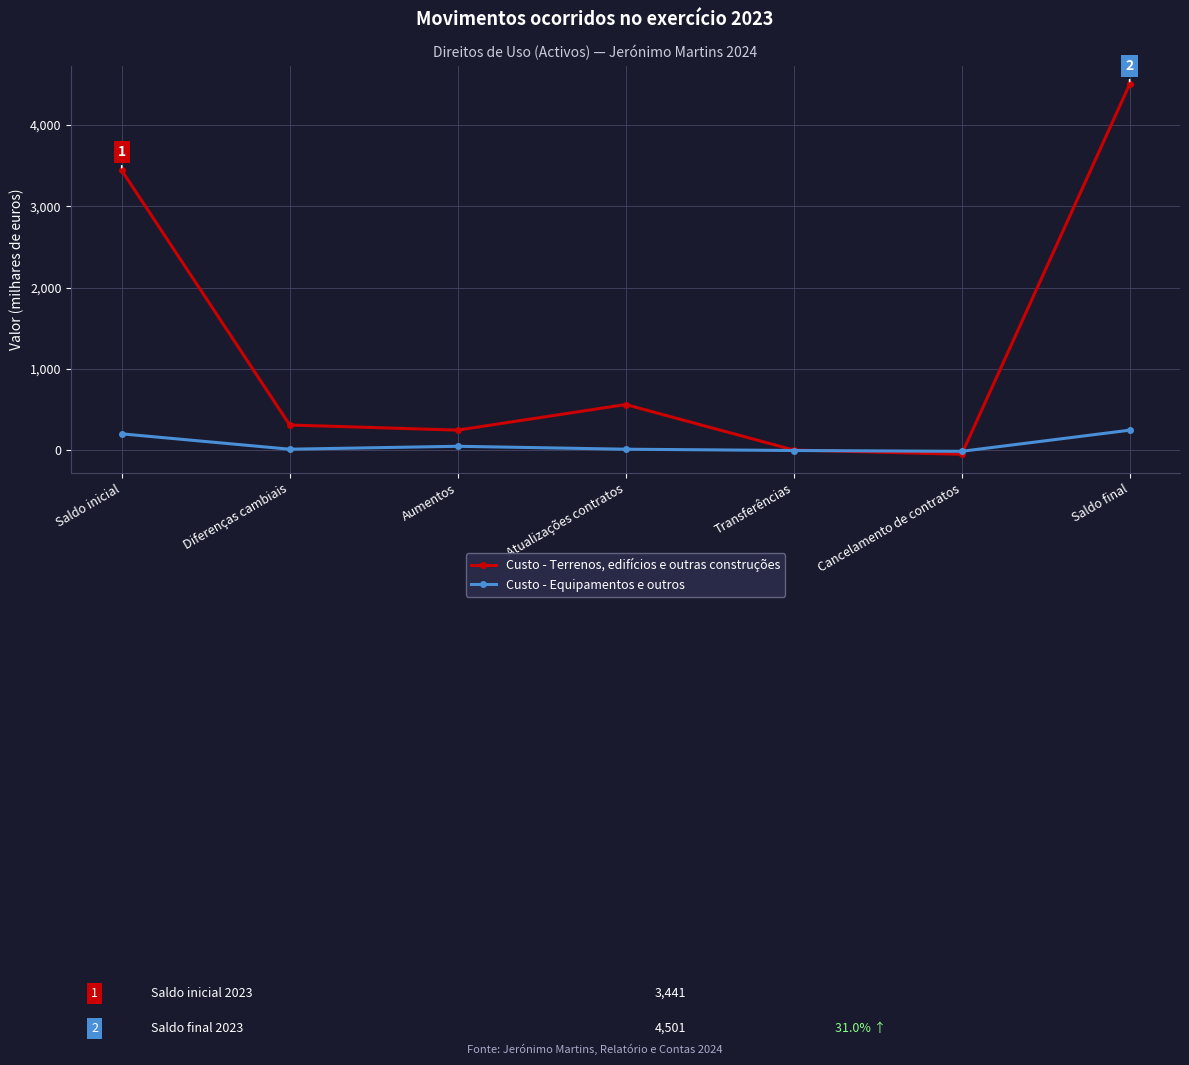

At which label does Custo - Equipamentos e outros first exceed 10?

Saldo inicial